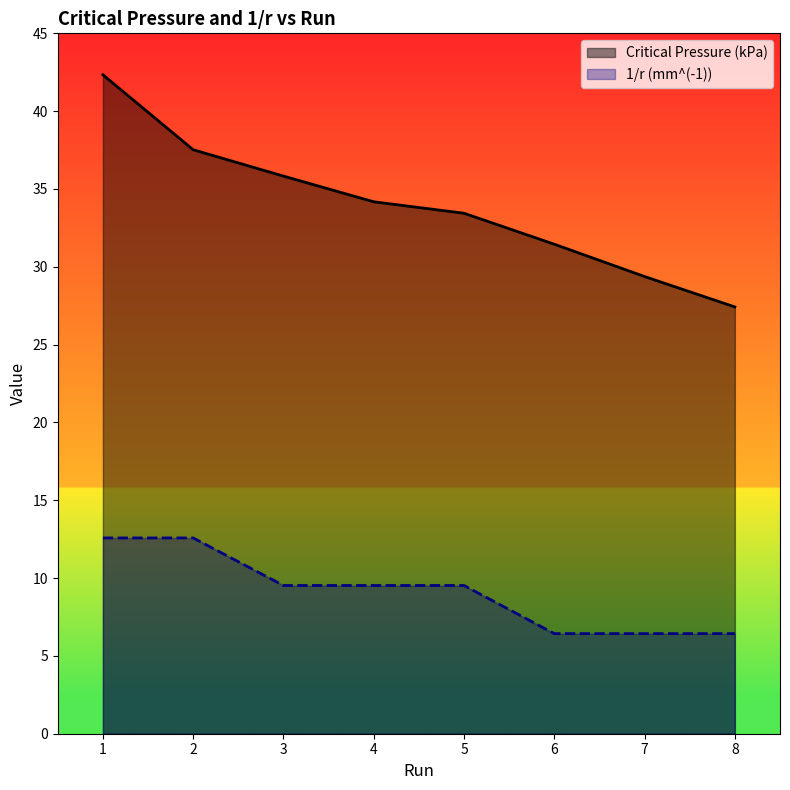

At which label is Critical Pressure (kPa) closest to 34?

4